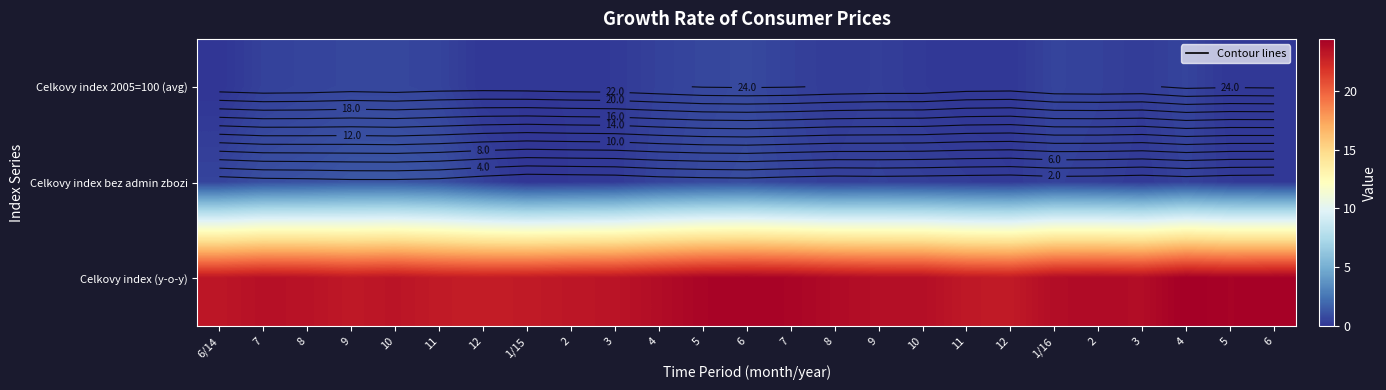

Which series has the largest total across all categories?

Celkovy index (y-o-y)